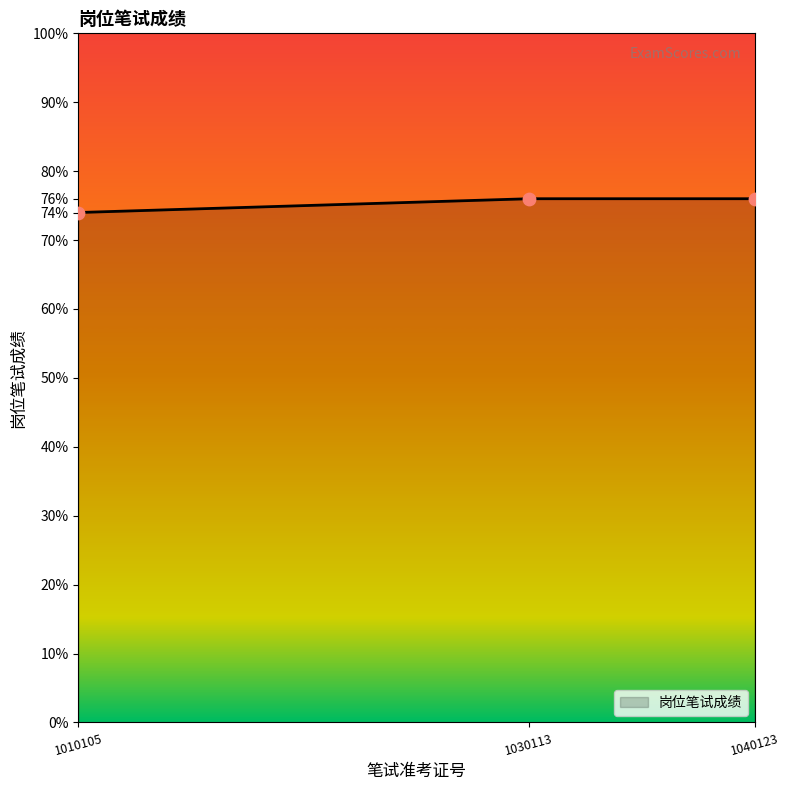

What is the ratio of the value at 1040123 to the value at 1030113?

1.0